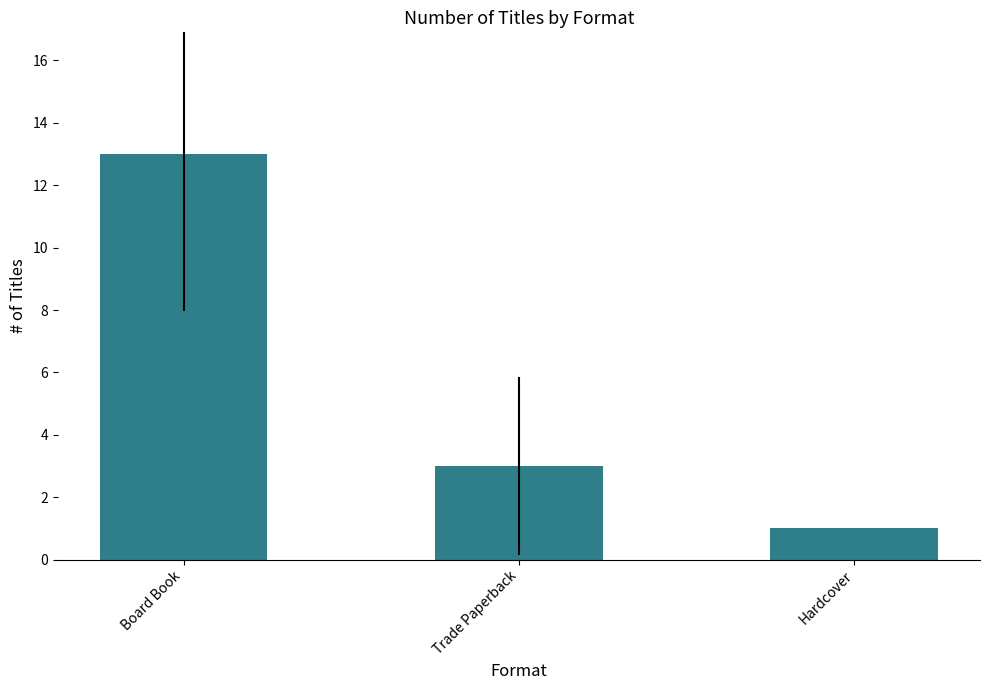

Reading left to right, list all the values displayed in this chart.

Board Book=13	Trade Paperback=3	Hardcover=1